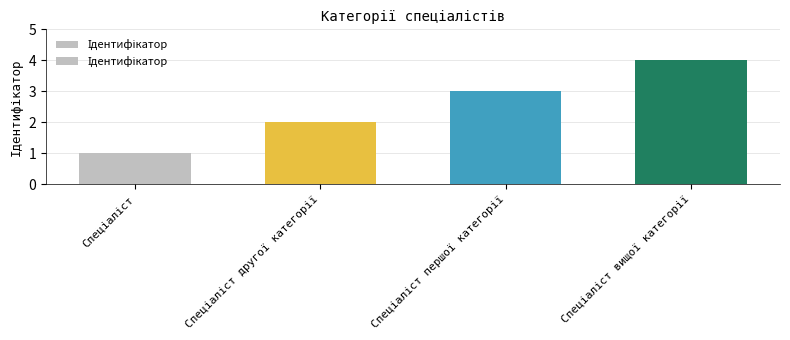

What is the difference between the maximum and minimum values?

3